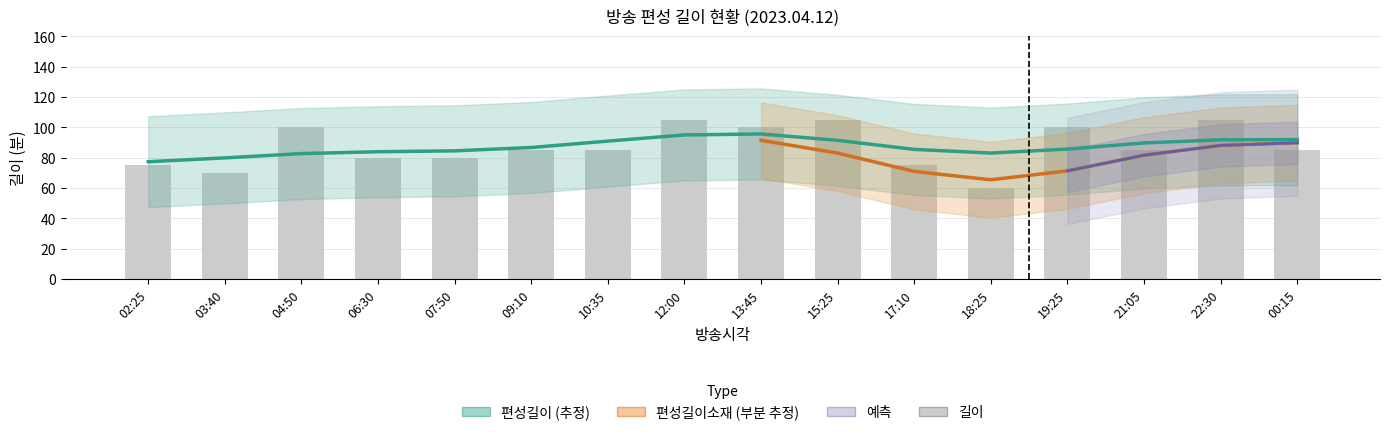

Does the chart contain stacked bars?

No